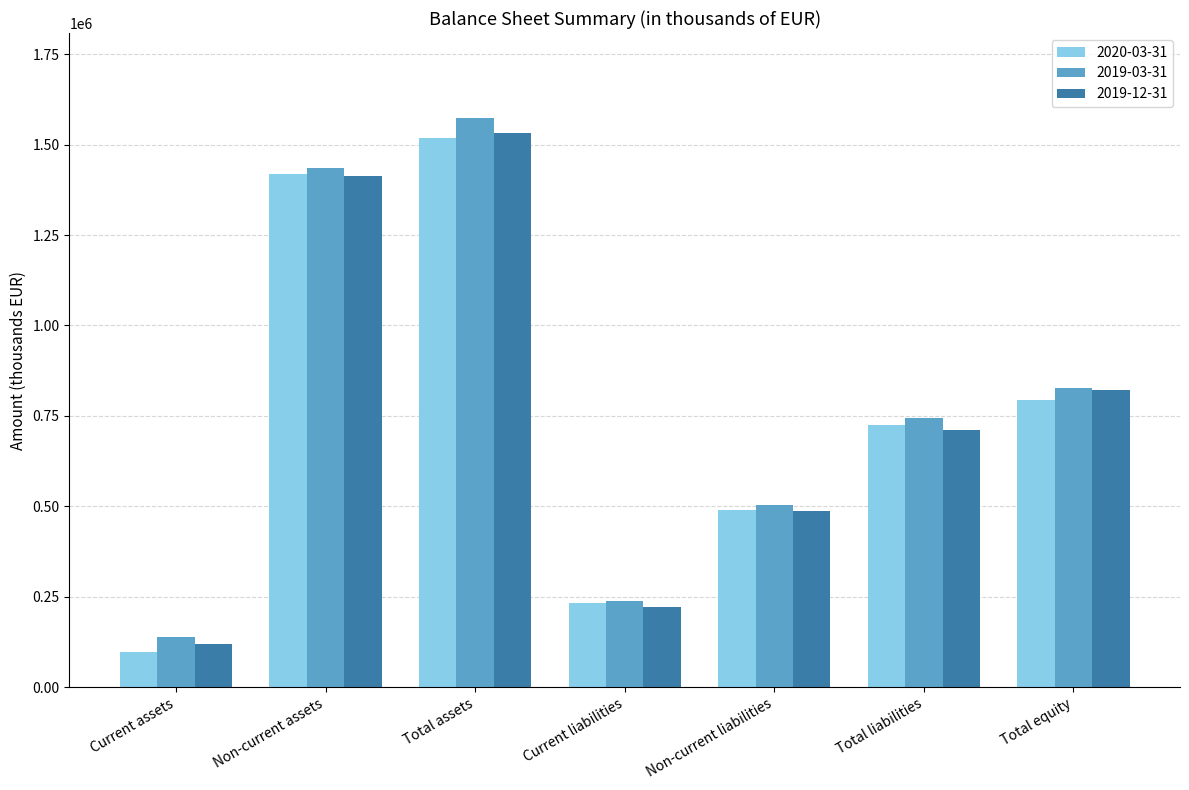

What is the label of the 6th bar from the left?

Total liabilities